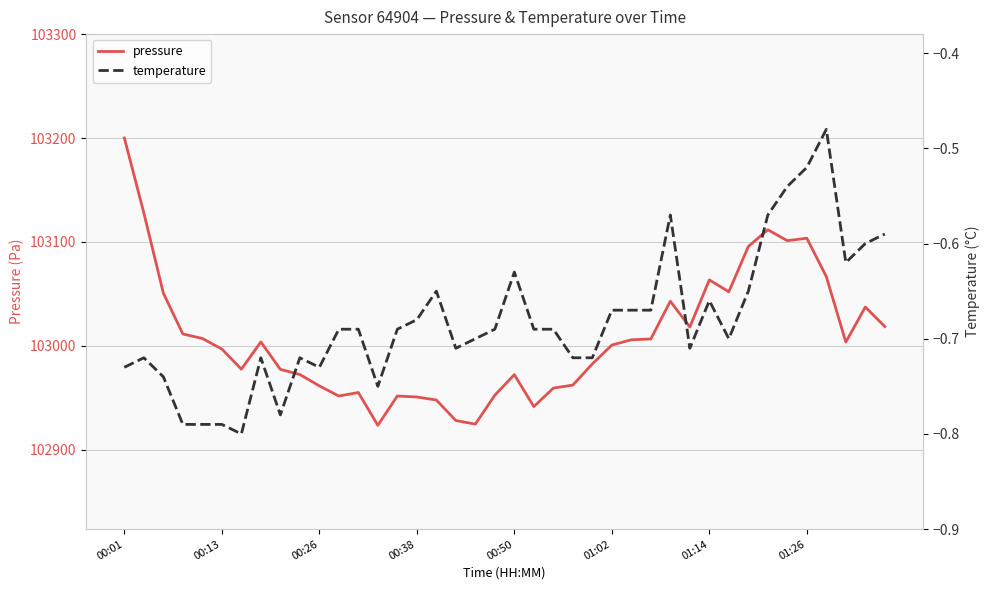

Is this an area chart (filled region under the line)?

No